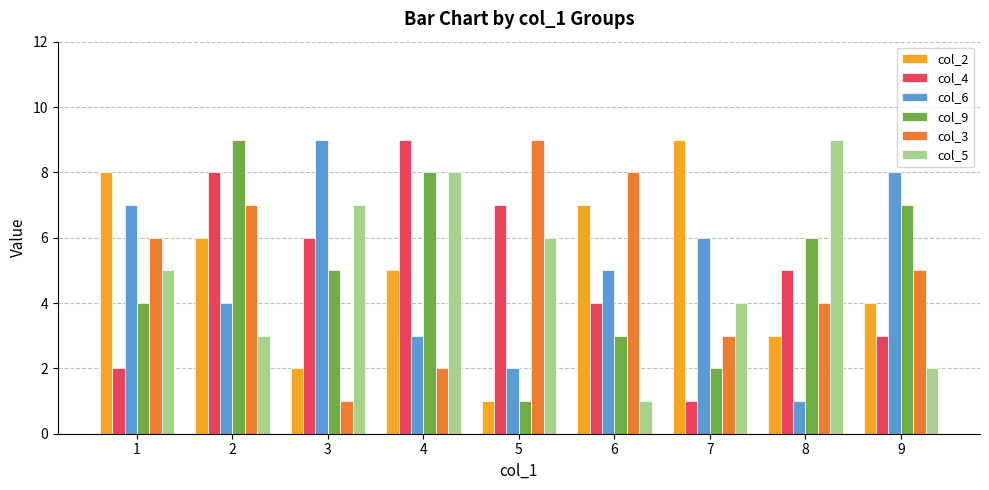

What are all the series names shown in the legend?

col_2, col_4, col_6, col_9, col_3, col_5